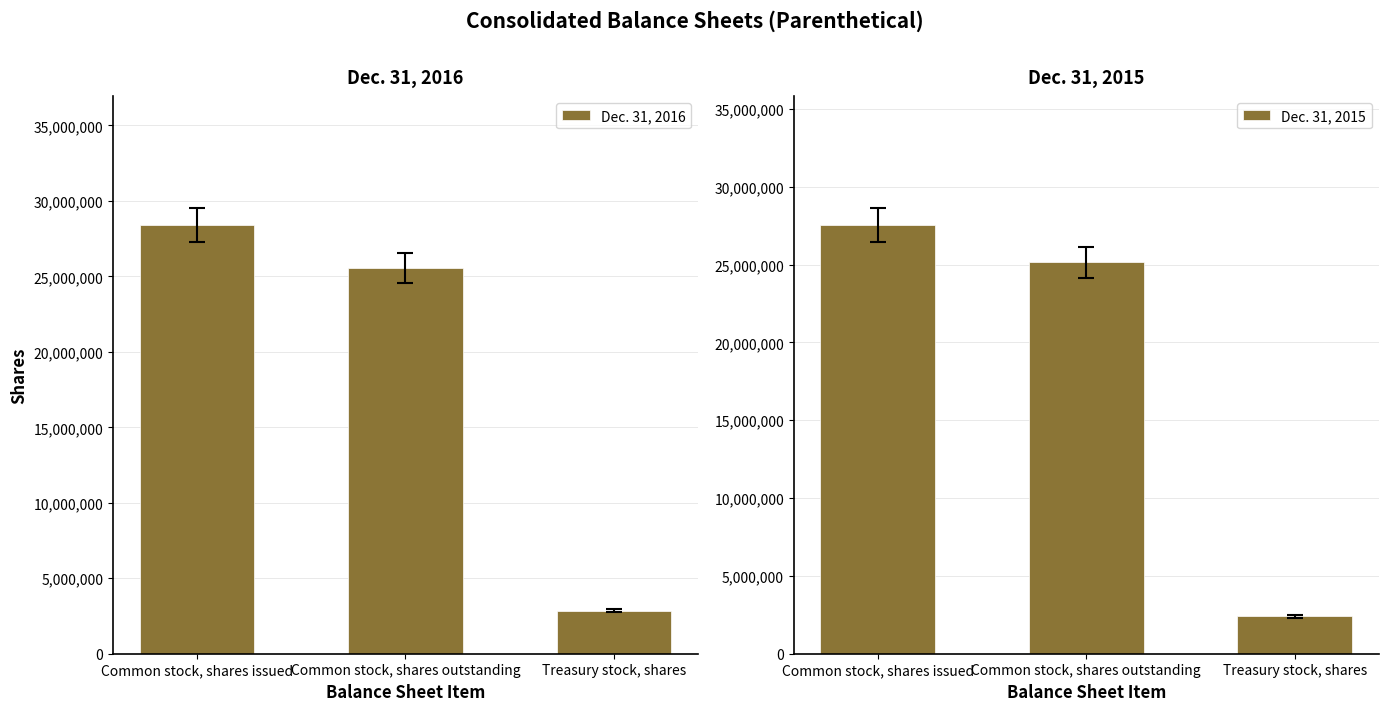

At how many categories does at least one series exceed 19699146?

2